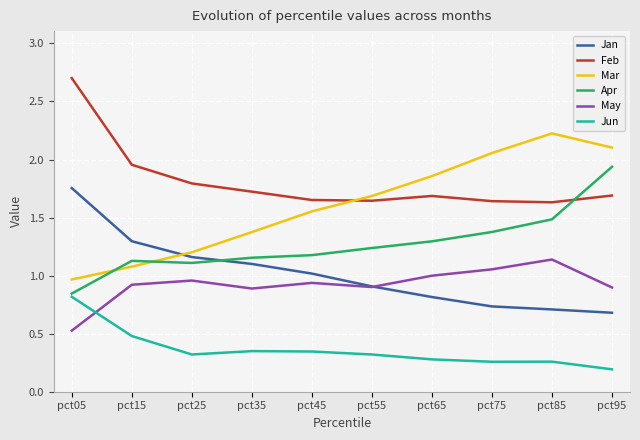

Which series has the widest spread of values?

Mar